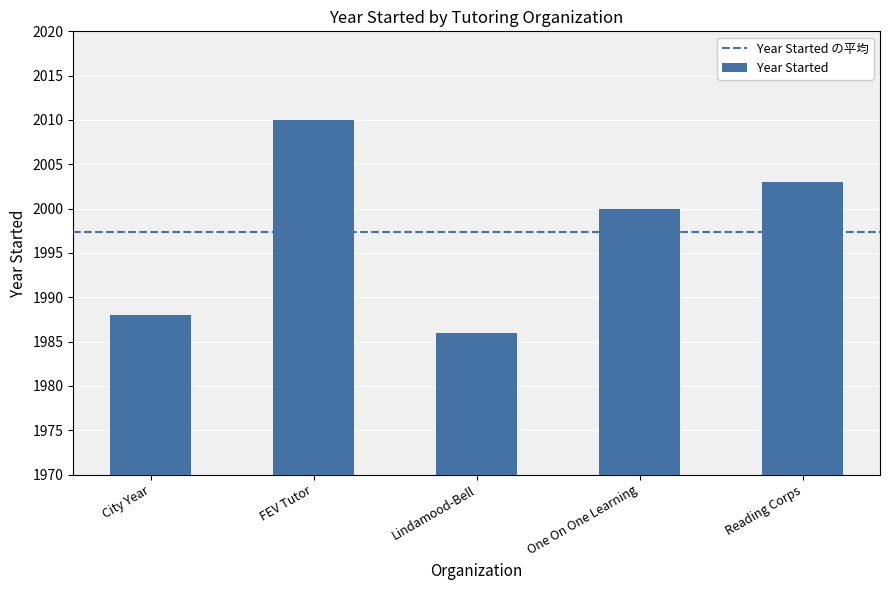

List the labels in order of value, largest first.

FEV Tutor, Reading Corps, One On One Learning, City Year, Lindamood-Bell